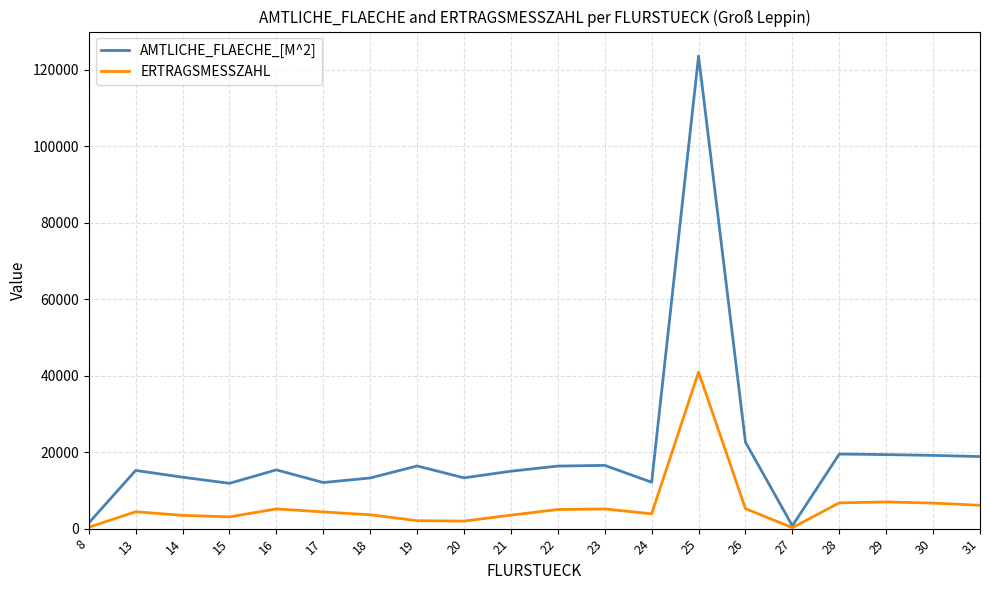

How many categories are shown in the chart?

20